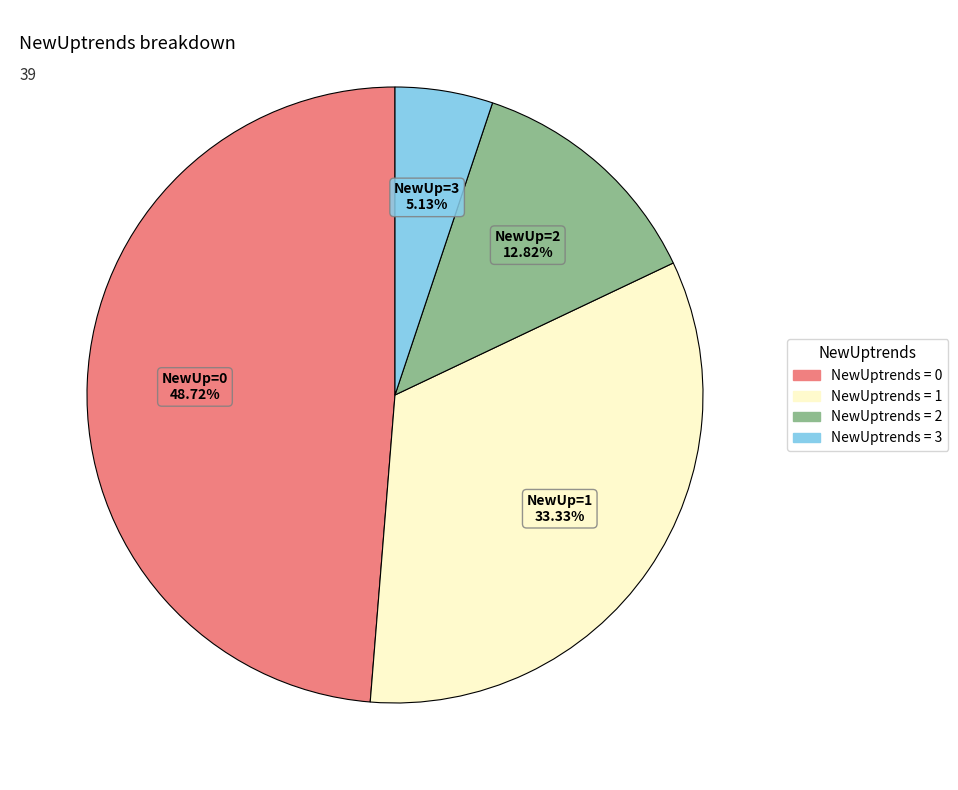

Is there a majority slice in this chart?

No